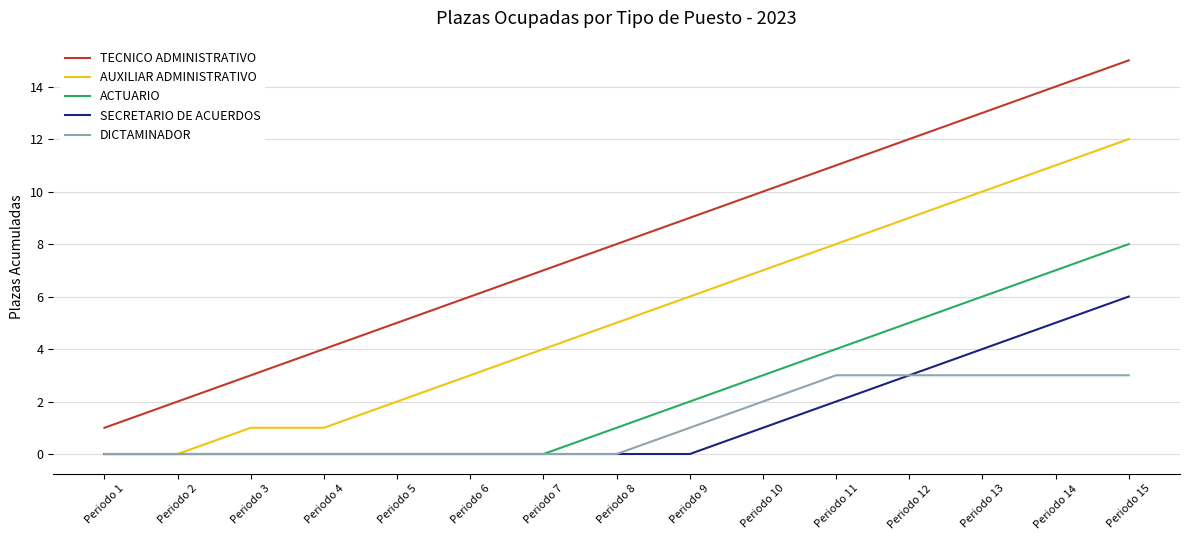

At which label does SECRETARIO DE ACUERDOS reach its peak?

Periodo 15